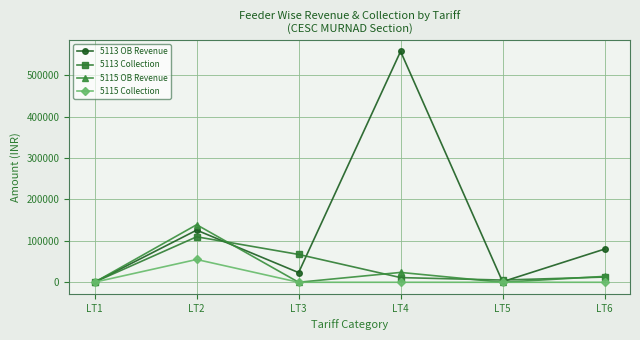

What are all the series names shown in the legend?

5113 OB Revenue, 5113 Collection, 5115 OB Revenue, 5115 Collection